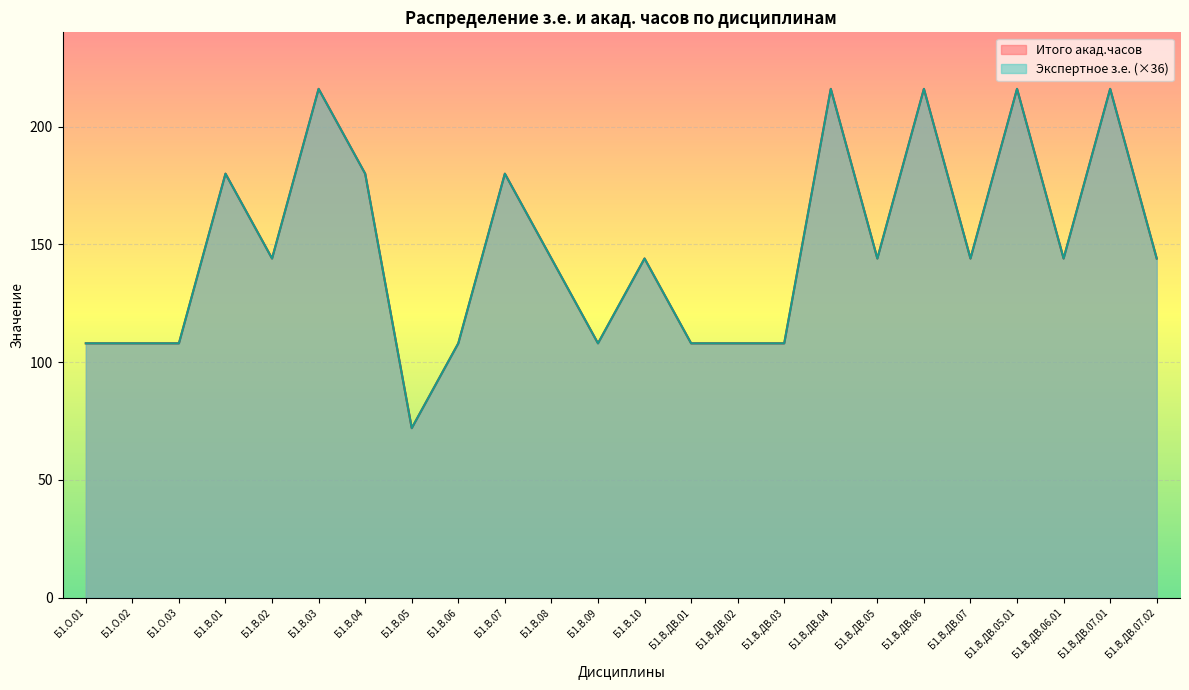

Reading left to right, list all the values displayed in this chart.

Экспертное з.е.: 108	108	108	180	144	216	180	72	108	180	144	108	144	108	108	108	216	144	216	144	216	144	216	144
Итого акад.часов: 108	108	108	180	144	216	180	72	108	180	144	108	144	108	108	108	216	144	216	144	216	144	216	144